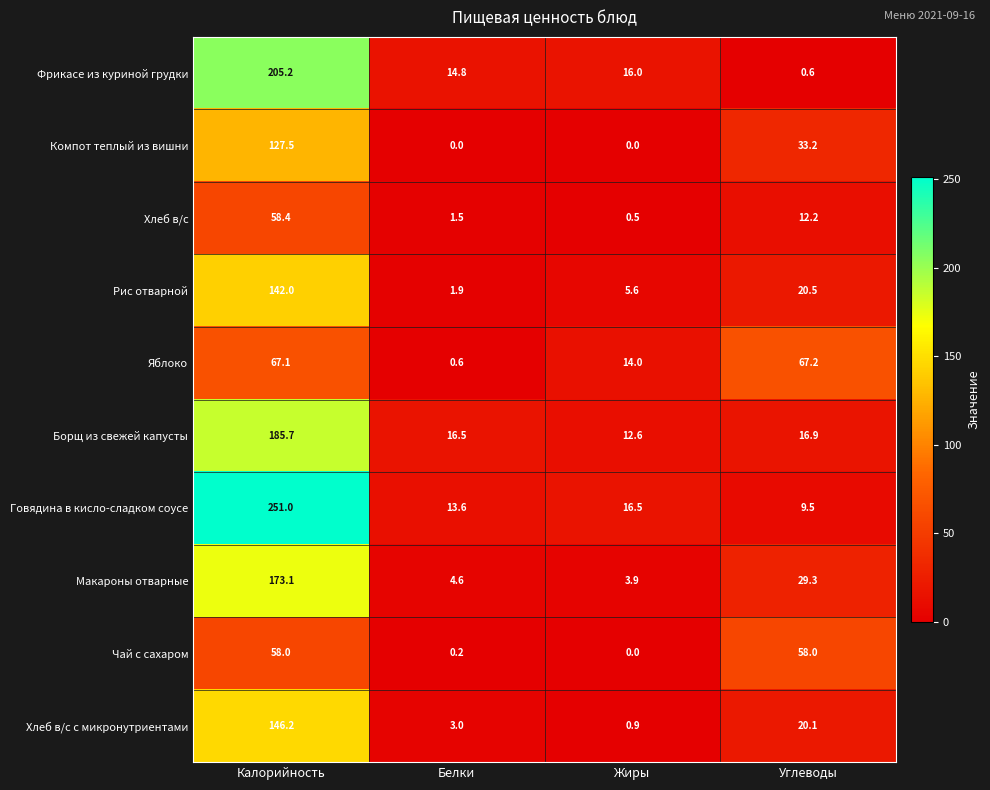

True or false: Компот теплый из вишни has a value of 51.5 at Белки.

False